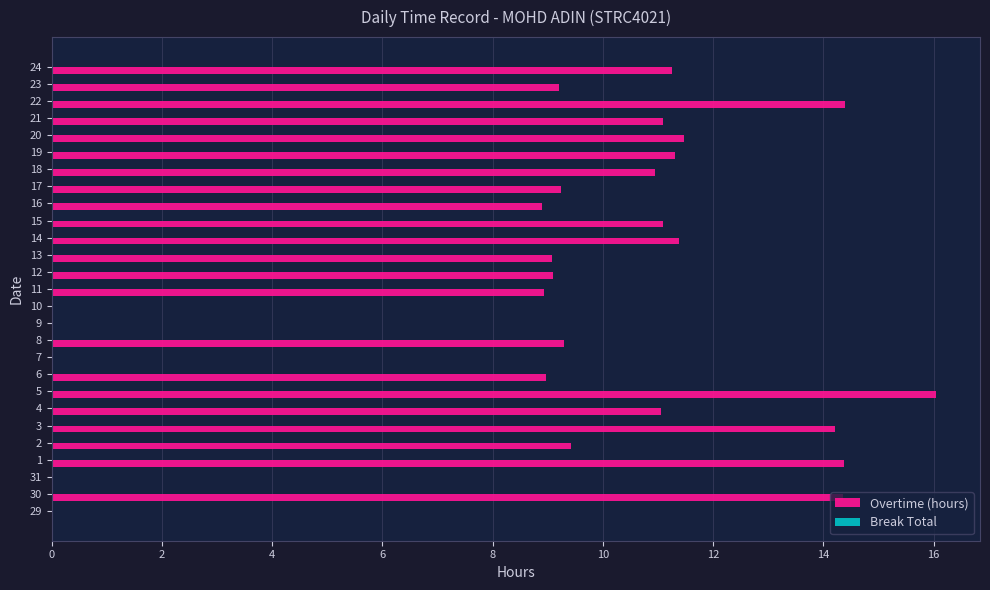

What is the change in value from 31 to 23?

+9.2